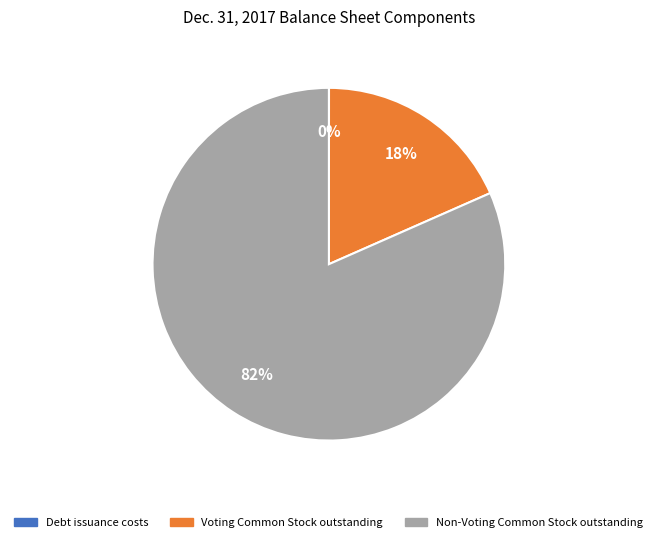

To the nearest percent, what is the average slice percentage?

33%